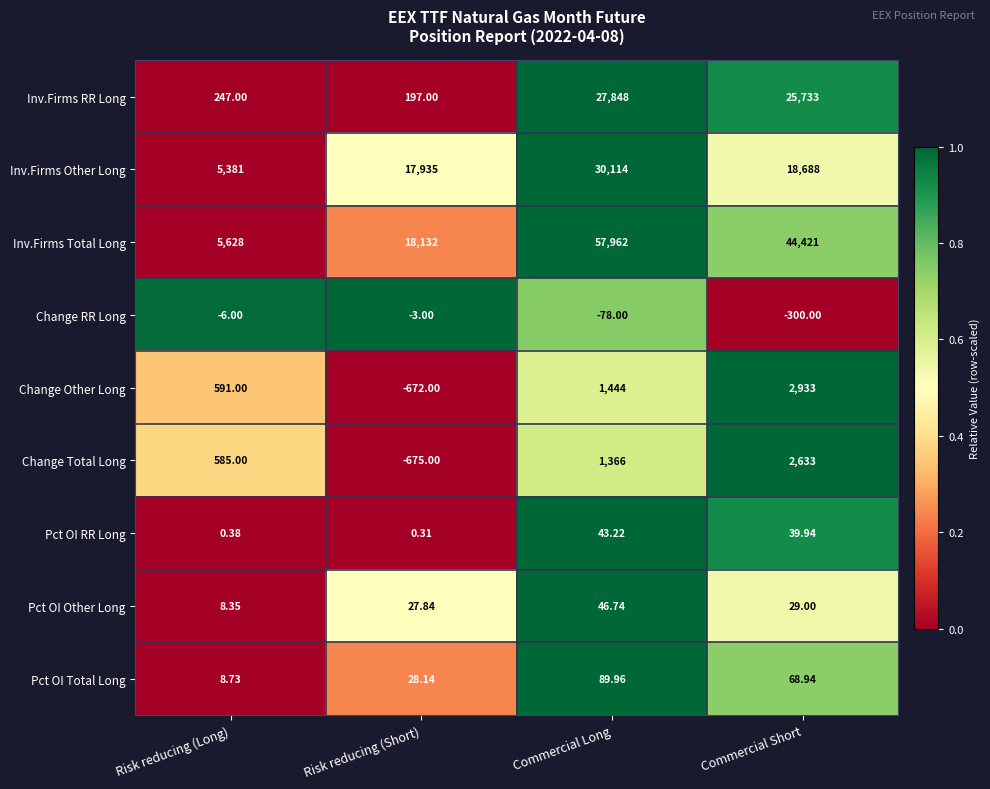

At which category is the sum across all series the highest?

Commercial Long